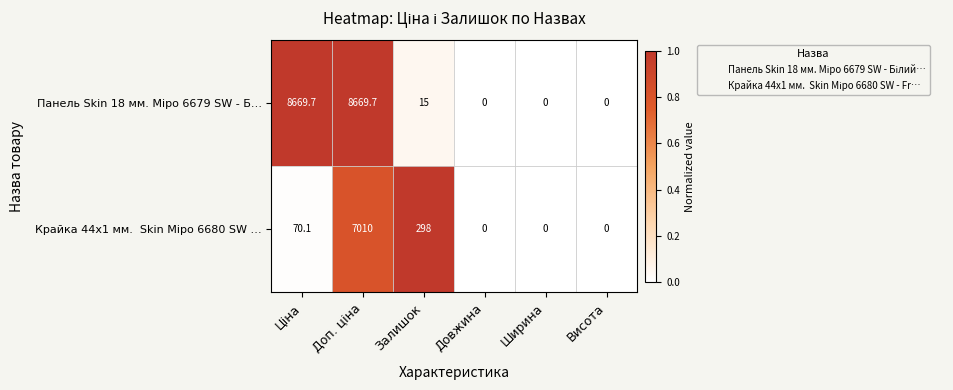

What is the greatest value displayed?

8669.7